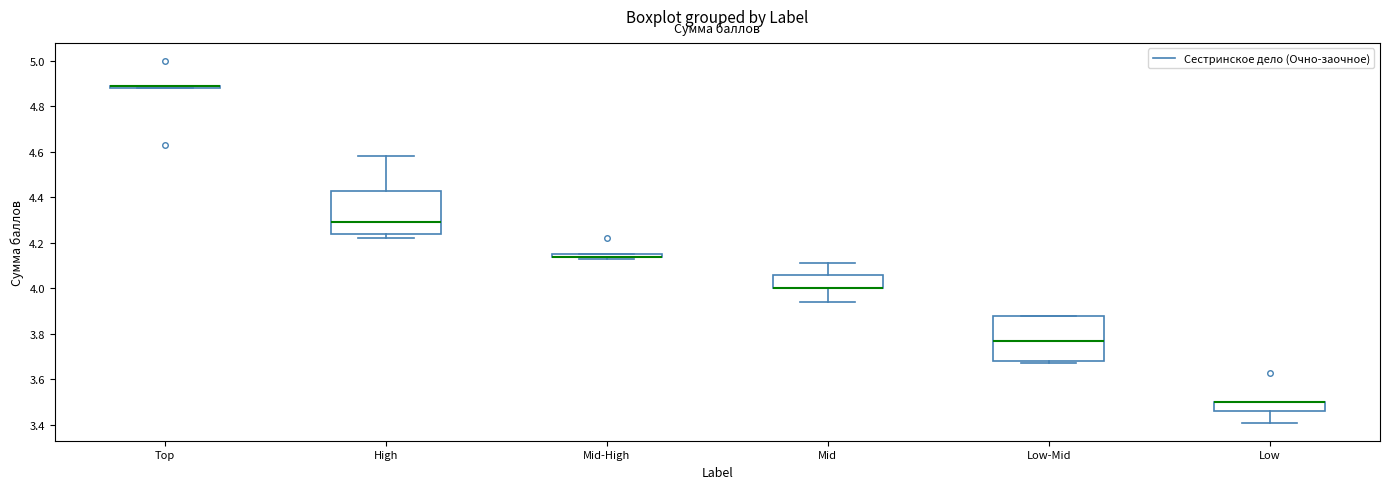

Reading left to right, read every box against the y-axis: the position of its median line, the range the box covers, and the ends of its whiskers. The values are not printed on the chart, so give them approximately, as read against the axis.

Top: box collapsed to a line at 4.90, whiskers 4.88 to 4.90
High: median 4.30, box 4.24 to 4.44, whiskers 4.22 to 4.58
Mid-High: box collapsed to a line at 4.14, whiskers 4.14 to 4.16
Mid: median 4.00 (drawn on the box's lower edge), box 4.00 to 4.06, whiskers 3.94 to 4.12
Low-Mid: median 3.78, box 3.68 to 3.88, whiskers 3.68 (just below the box's lower edge) to 3.88
Low: median 3.50 (drawn on the box's upper edge), box 3.46 to 3.50, whiskers 3.42 to 3.50